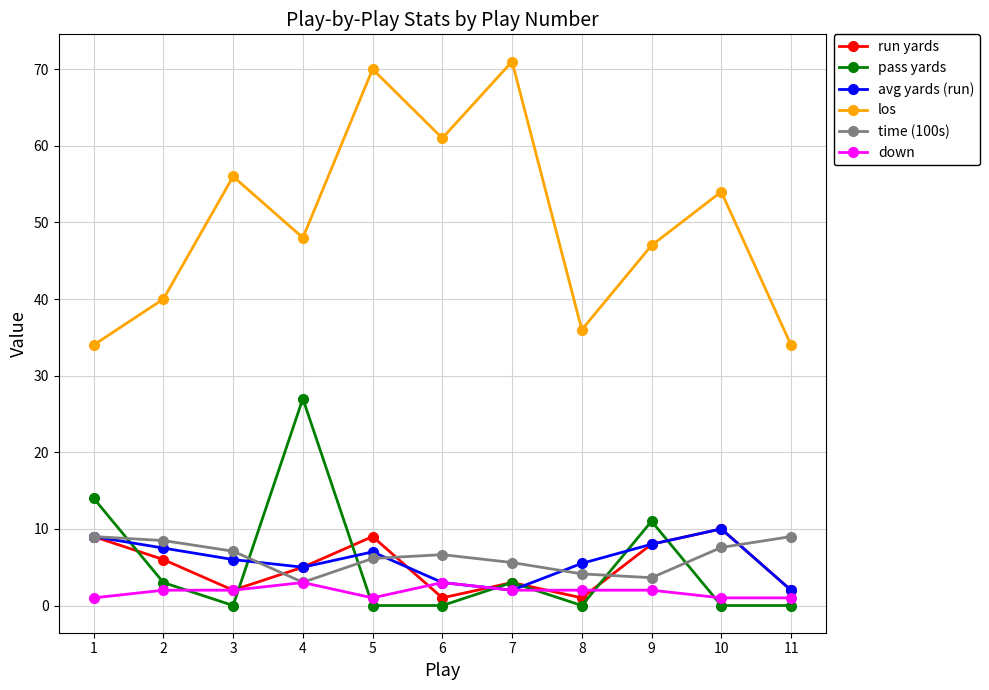

Is the value of los at 8 greater than the value of time (100s) at 7?

Yes